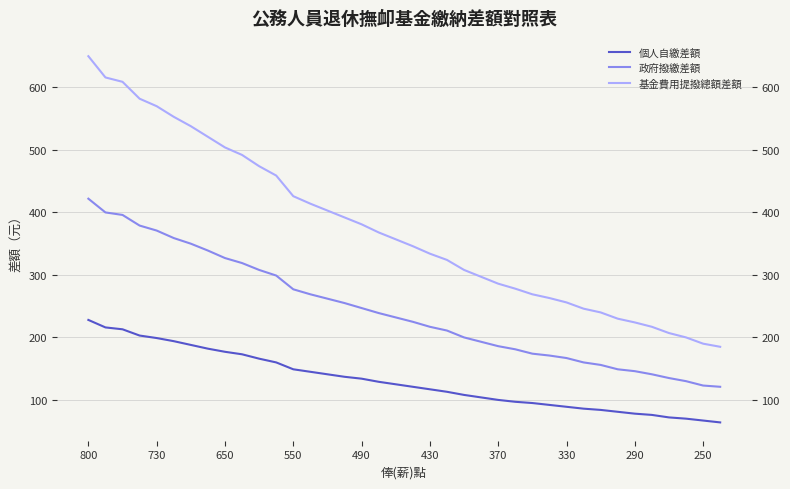

Does the chart display data point markers on the line(s)?

No